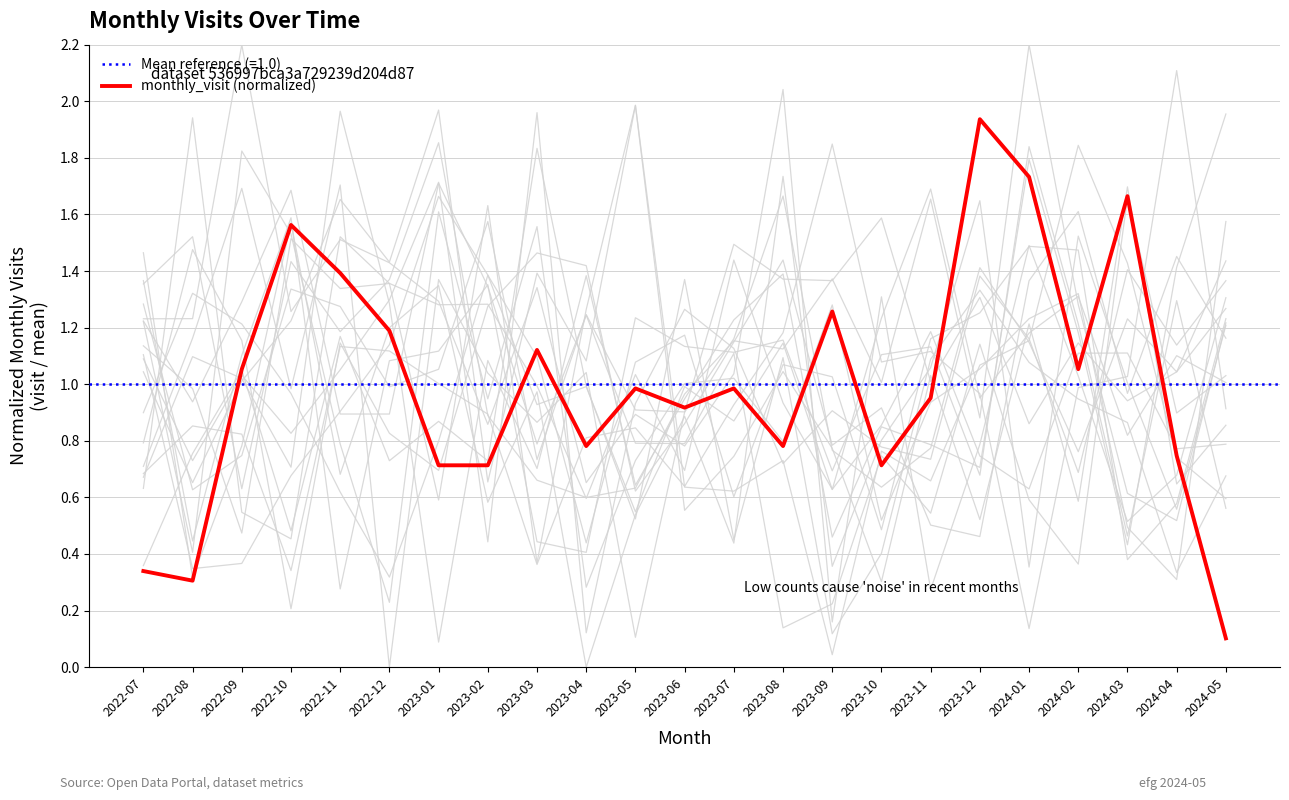

Between 2023-10 and 2022-12, which is larger?

2022-12